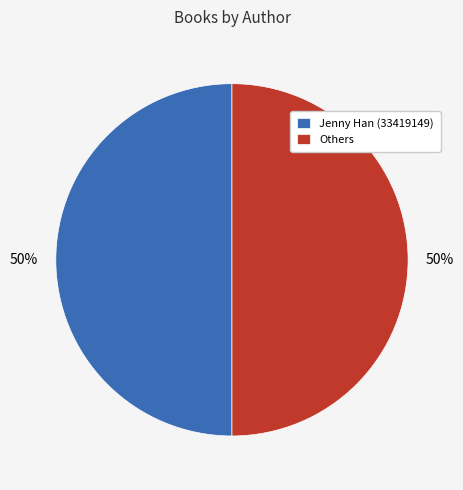

To the nearest percent, what is the combined percentage of Others and Jenny Han (33419149)?

100%